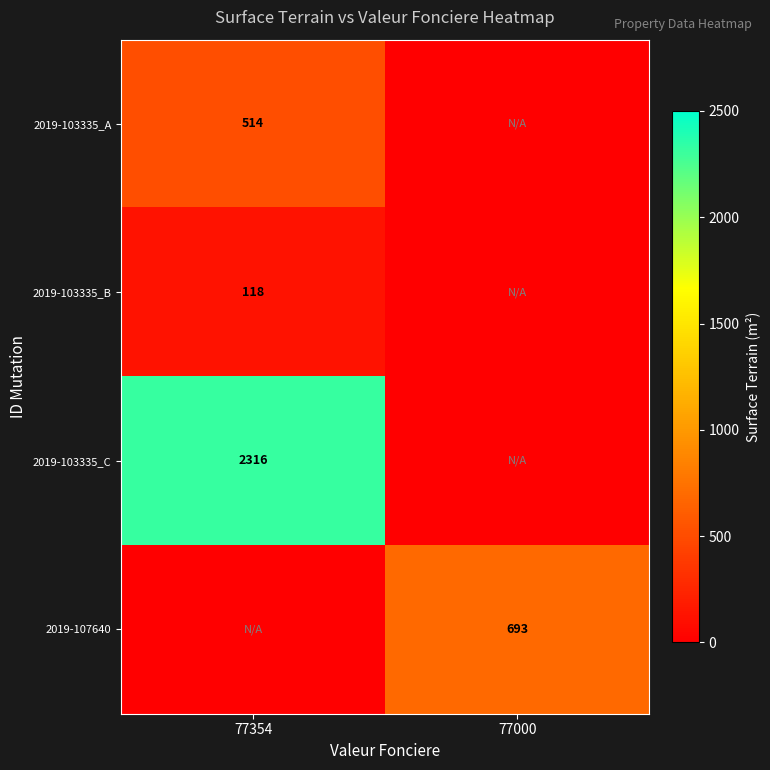

The 2019-103335_C series shows 2316 at 77354. True or false?

True